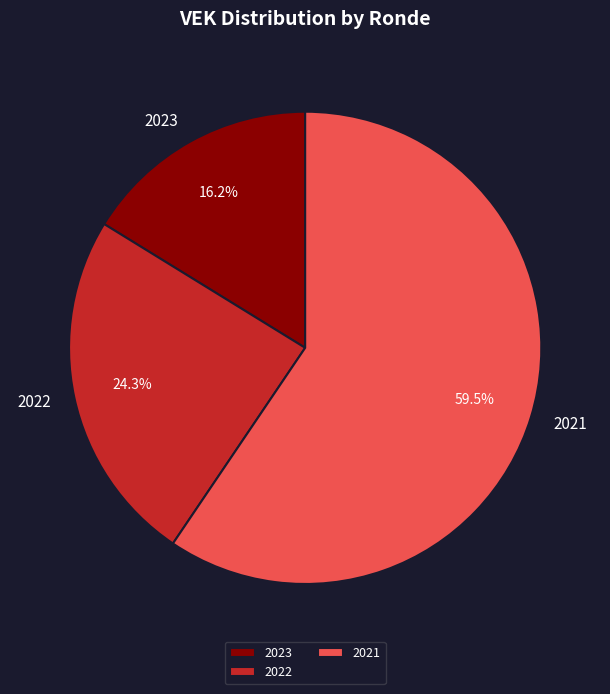

What is the smallest slice in the pie chart?

2023